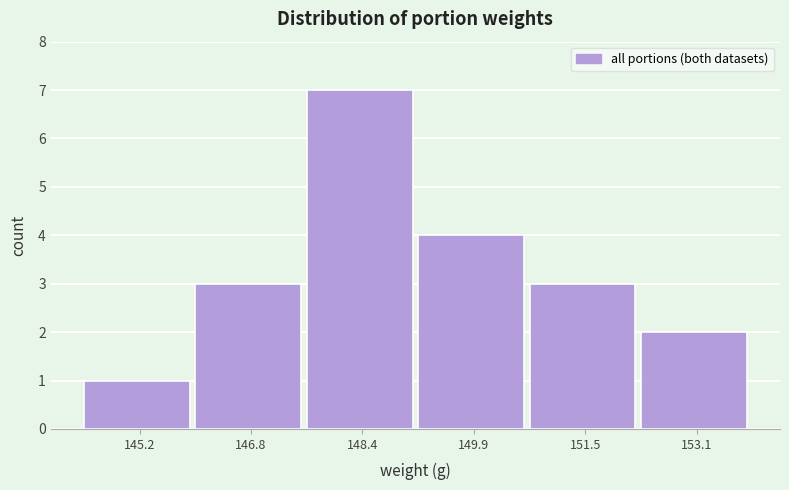

Reading left to right, what are all the values shown in this chart?

1	3	7	4	3	2